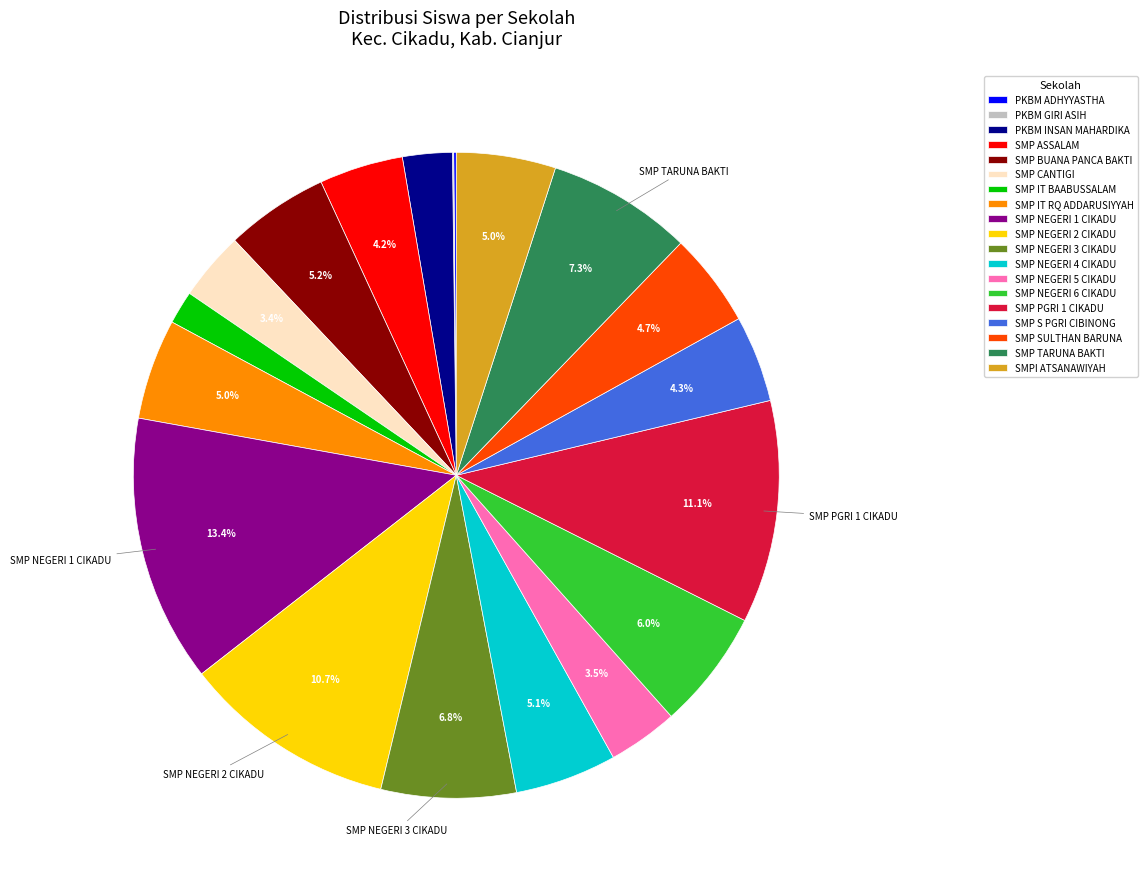

Approximately how many times larger is the value at SMP NEGERI 1 CIKADU compared to SMP S PGRI CIBINONG?

3.1